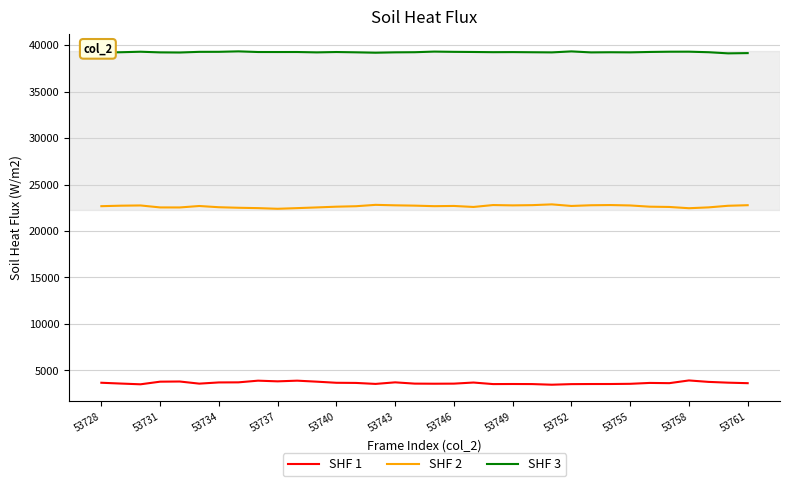

True or false: SHF 2 and SHF 3 cross at least once.

False